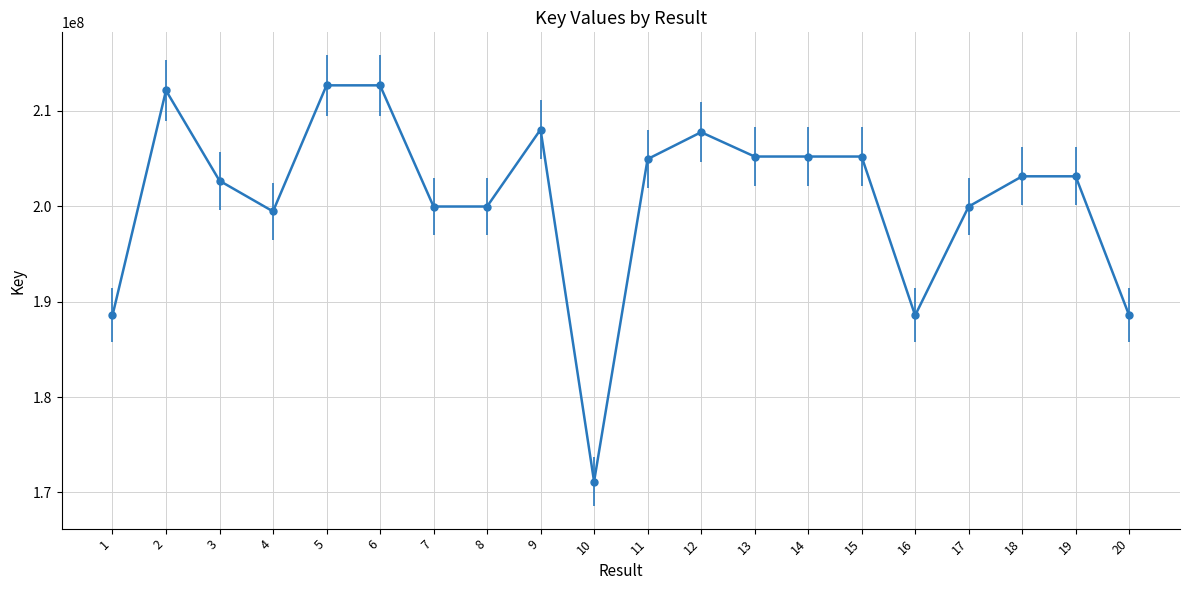

Approximately how many times larger is the value at 19 compared to 2?

1.0